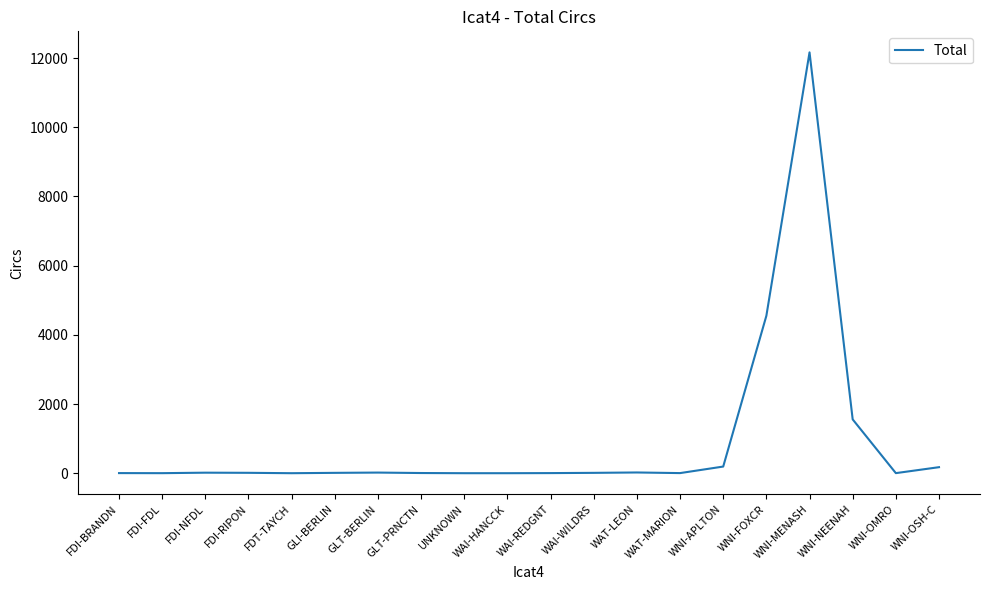

What is the difference between the maximum and minimum values?

12162